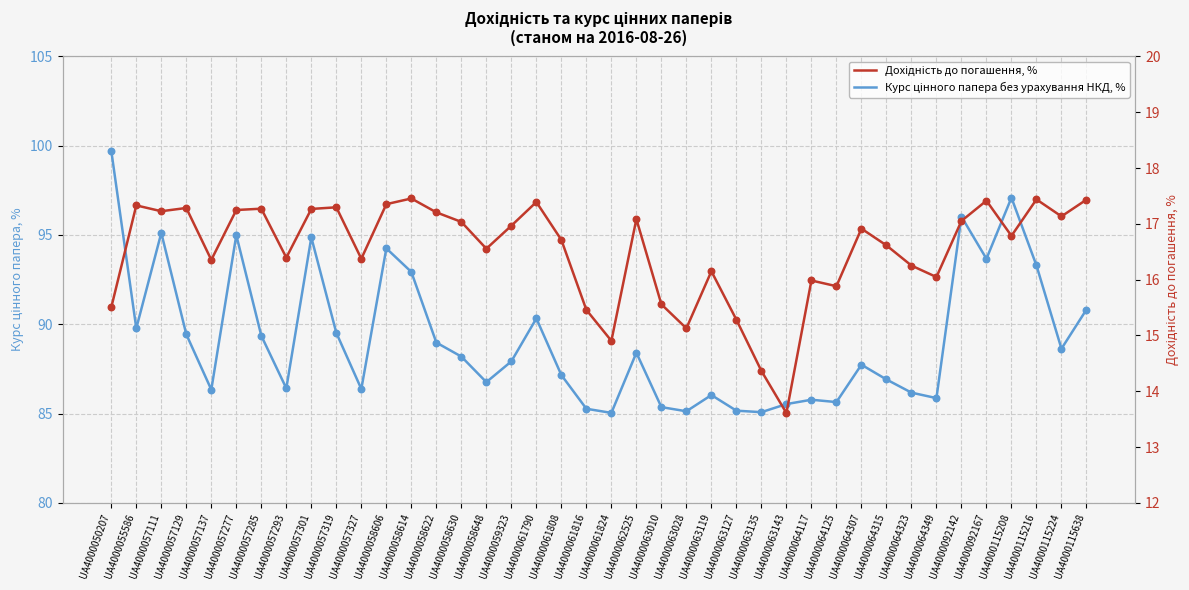

What are all the series names shown in the legend?

Курс цінного папера без урахування НКД, %, Дохідність до погашення, %